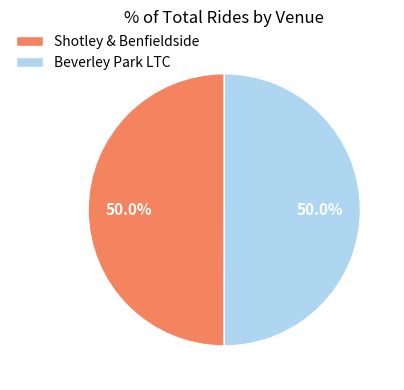

What percentage is NOT represented by Beverley Park LTC?

50.0%